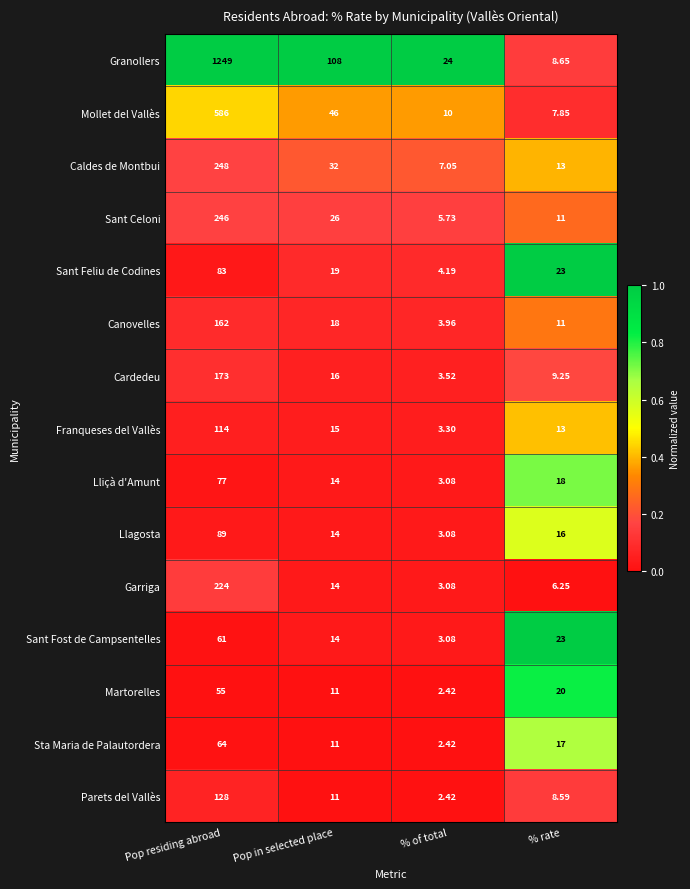

Which category has the lowest value across all series?

% of total